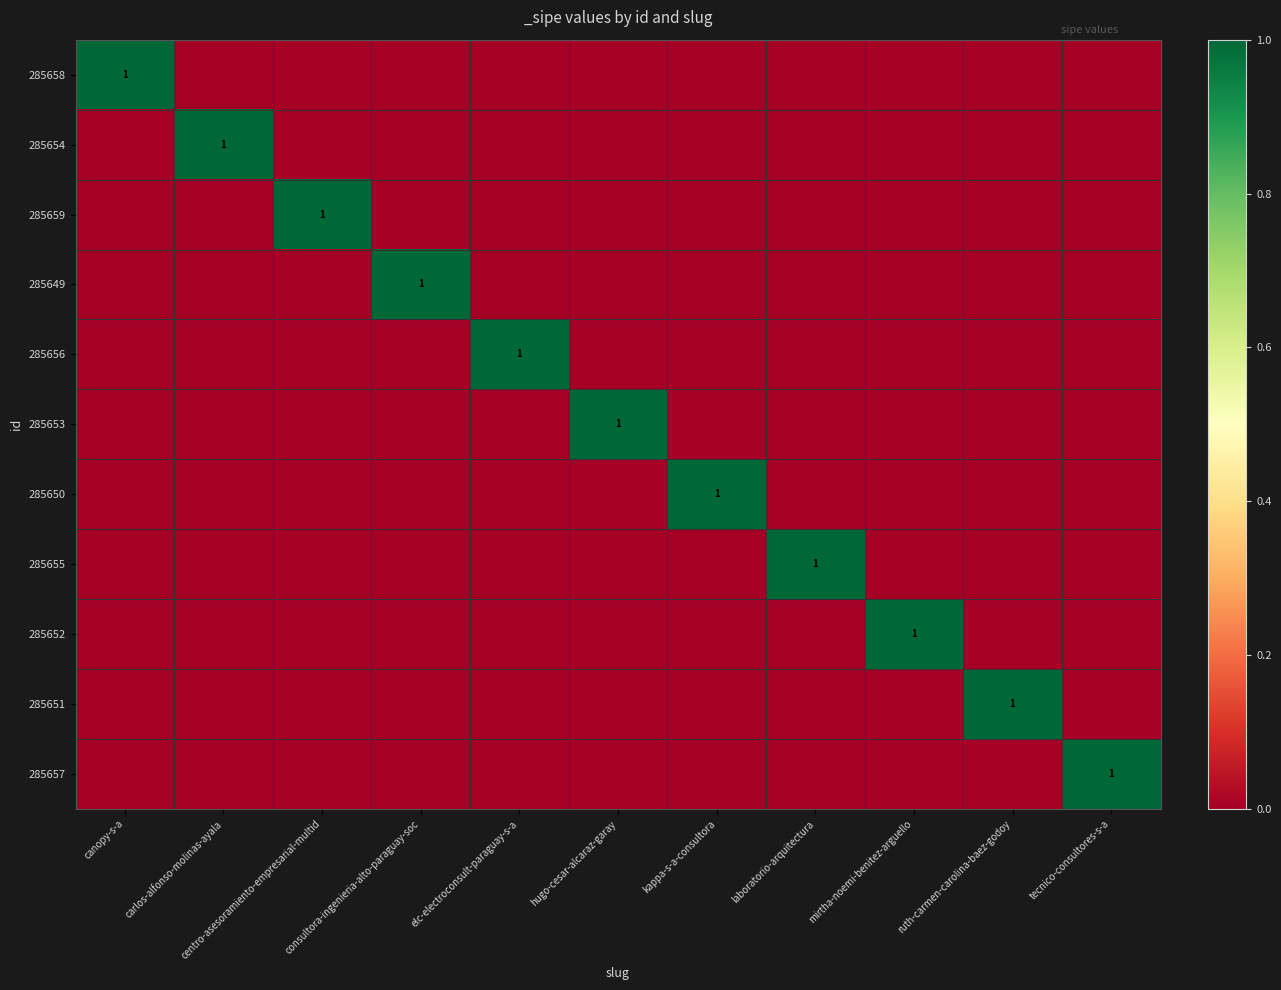

The 285657 series shows 2 at tecnico-consultores-s-a. True or false?

False